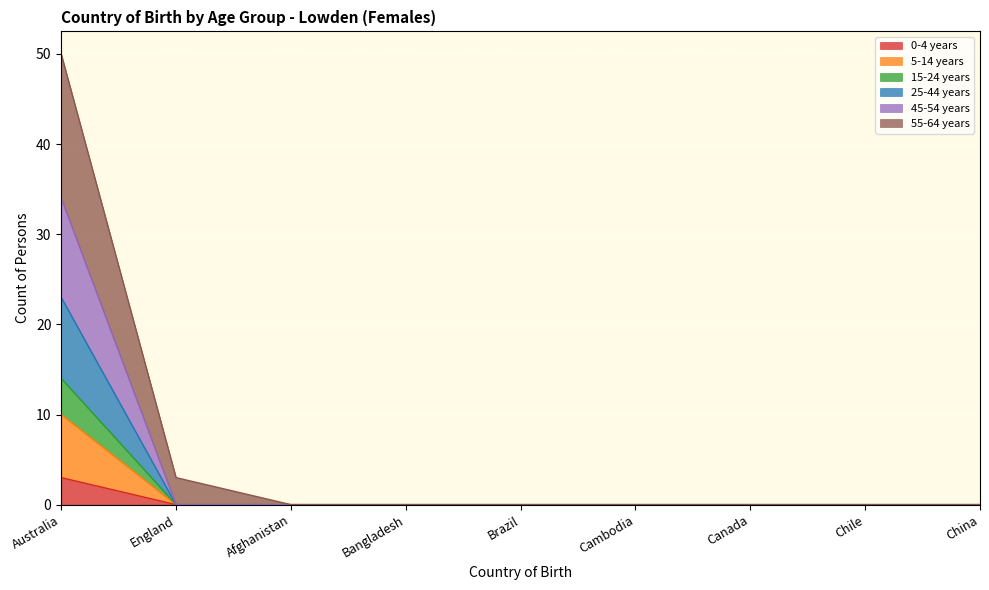

How many values in the 25-44 years series exceed 0?

1